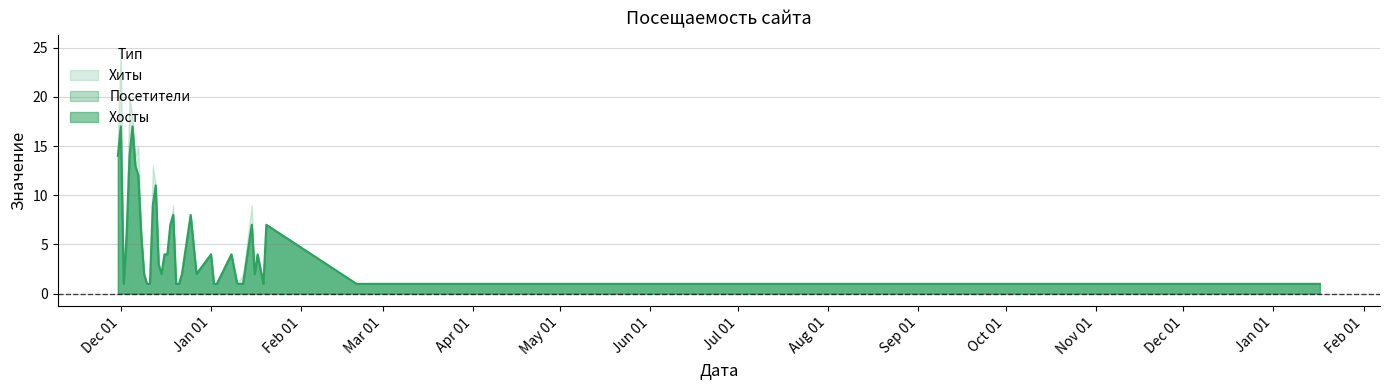

At which category is the sum across all series the highest?

Dec 01